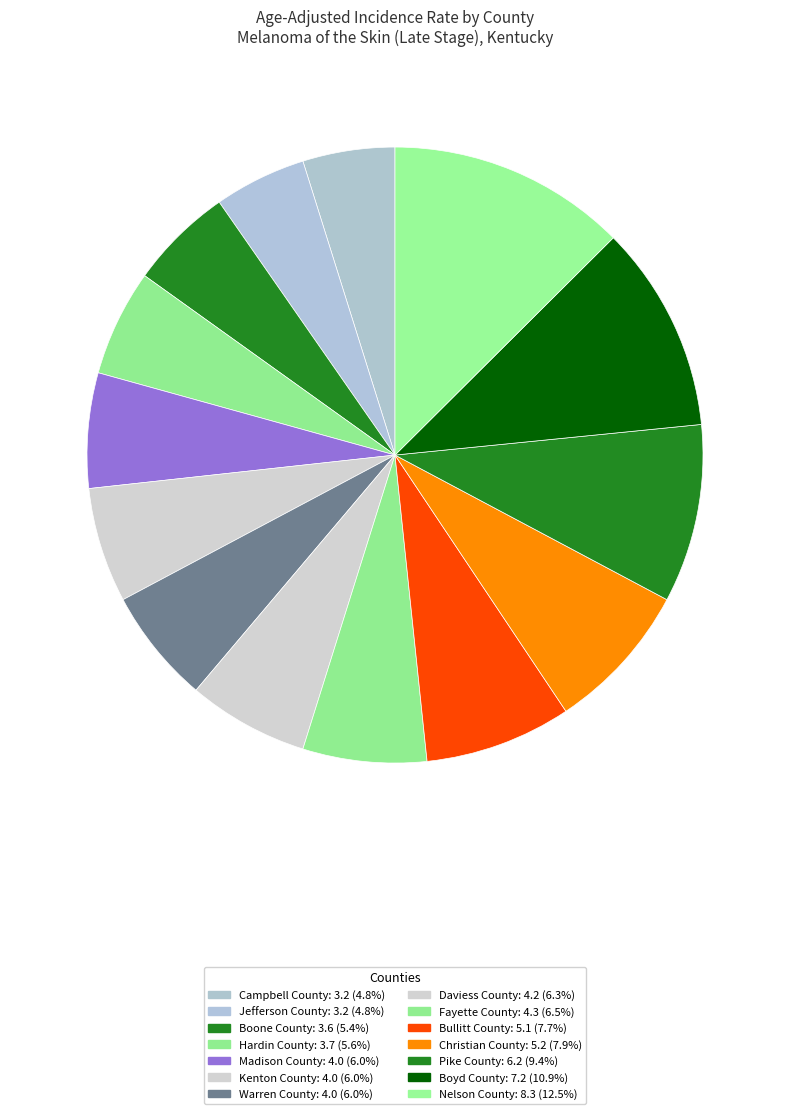

Which category has the smallest portion of the pie?

Campbell County